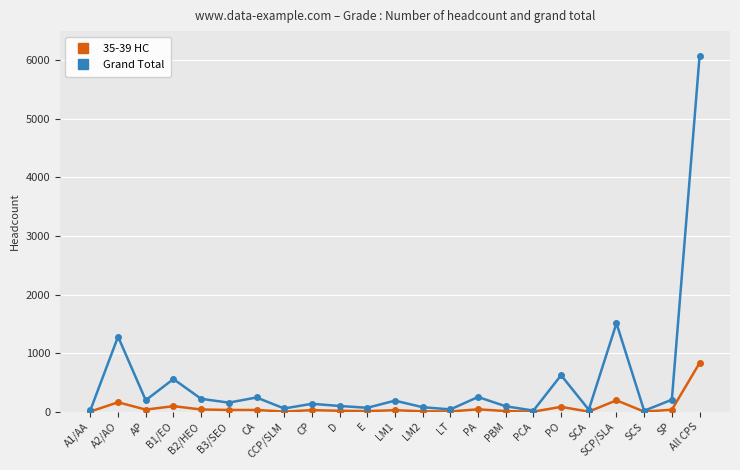

What is the value of the Grand Total point at the 17th from the left?

18